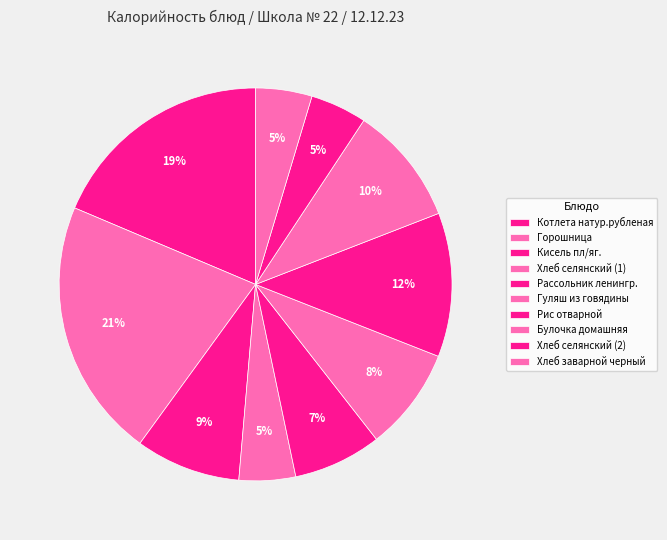

Rank the categories by value from highest to lowest.

Горошница, Котлета натур.рубленая, Рис отварной, Булочка домашняя, Кисель пл/яг., Гуляш из говядины, Рассольник ленингр., Хлеб селянский (1), Хлеб селянский (2), Хлеб заварной черный